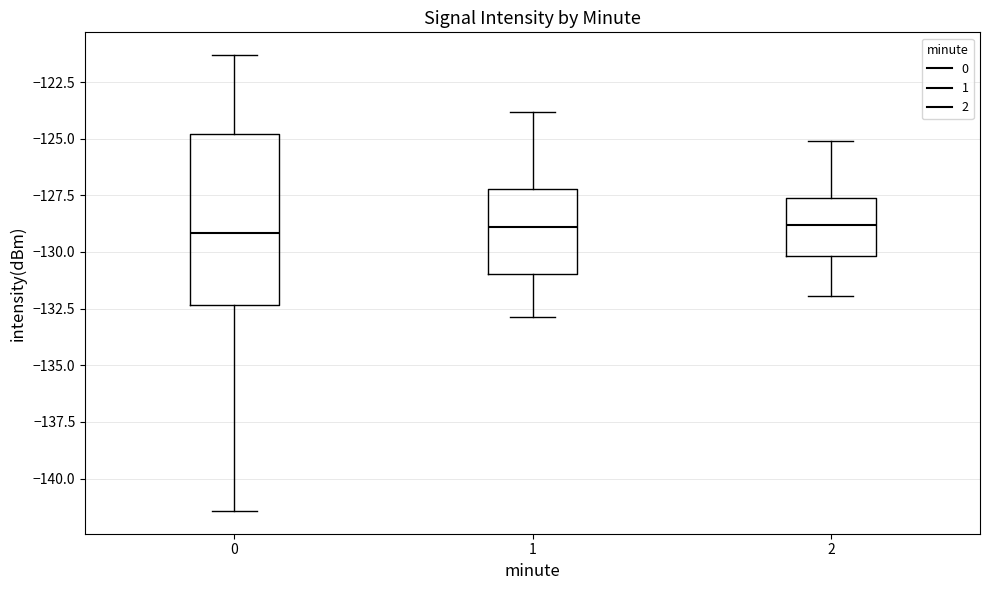

Where is the lower edge of the box at x = 1 on the y-axis? The values are not printed on the chart, so give them approximately, as read against the axis.

-131.0